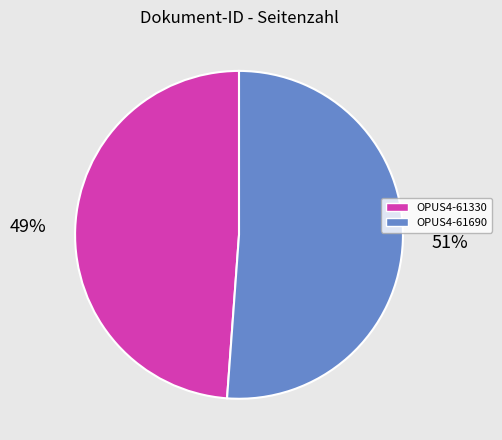

How many segments does this pie chart have?

2